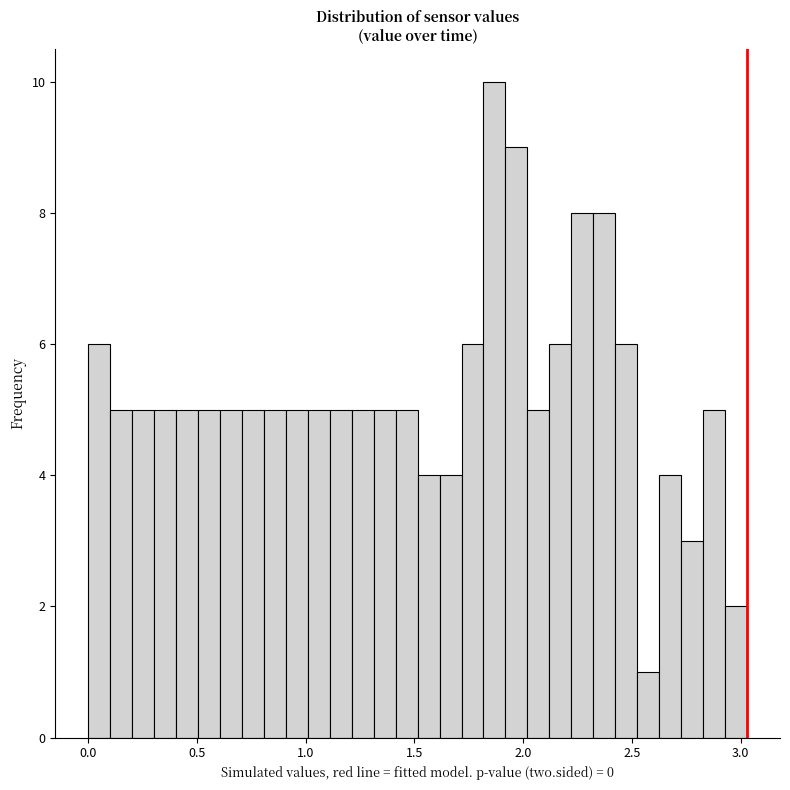

Read against the x-axis, roughly where is the centre of the tallest bar?

1.85